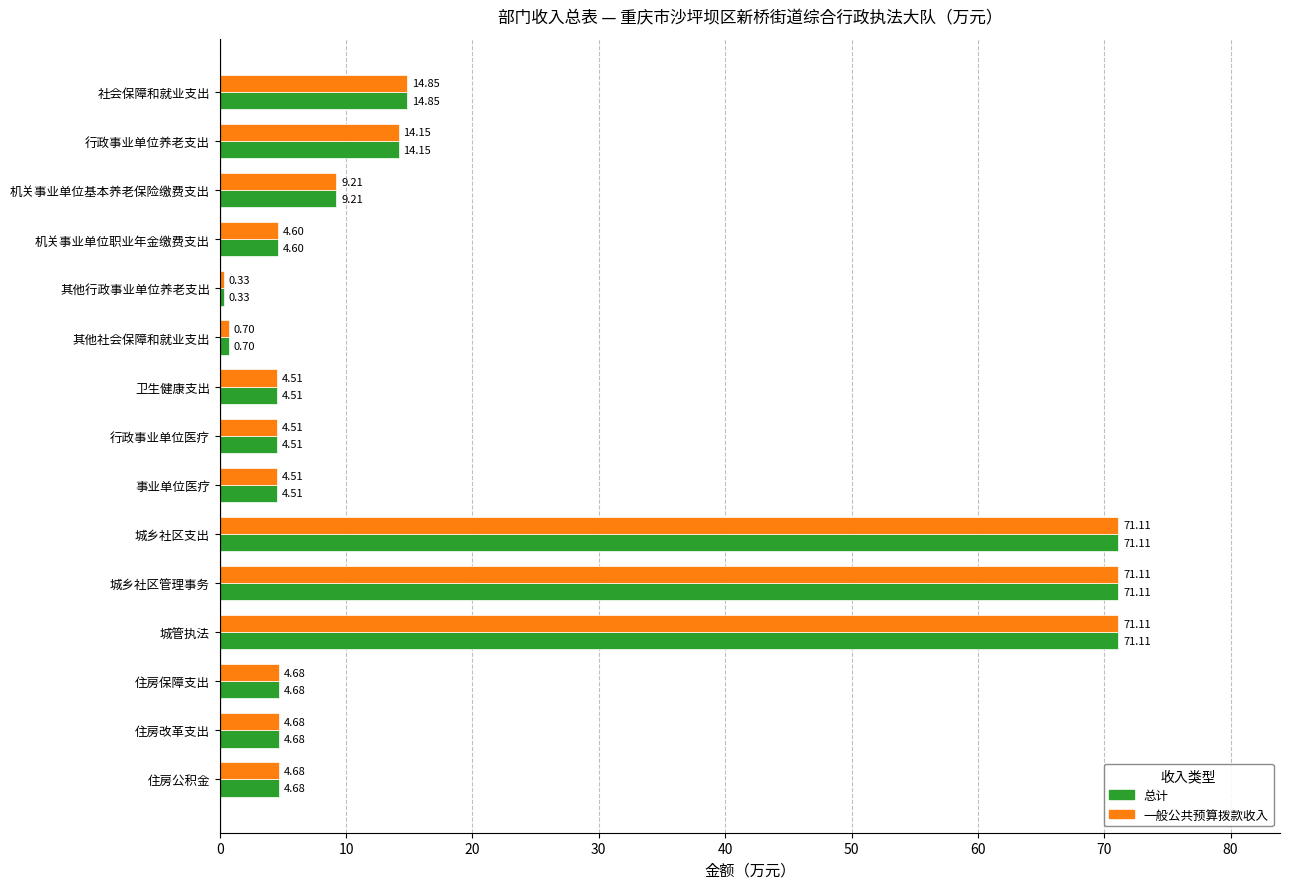

Is the value of 一般公共预算拨款收入 at 住房改革支出 greater than the value of 总计 at 行政事业单位医疗?

Yes